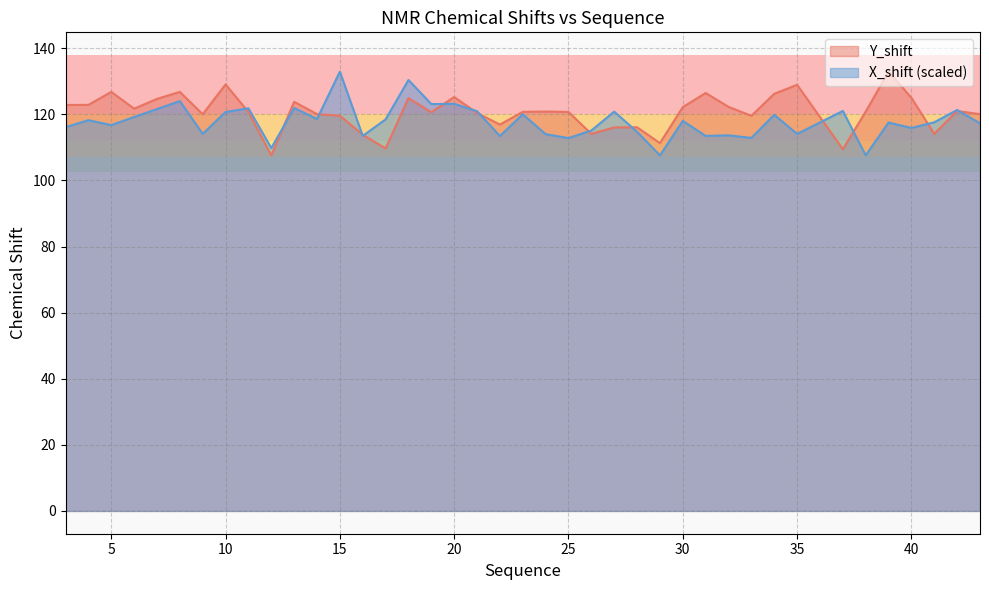

What are all the series names shown in the legend?

Y_shift, X_shift (scaled)